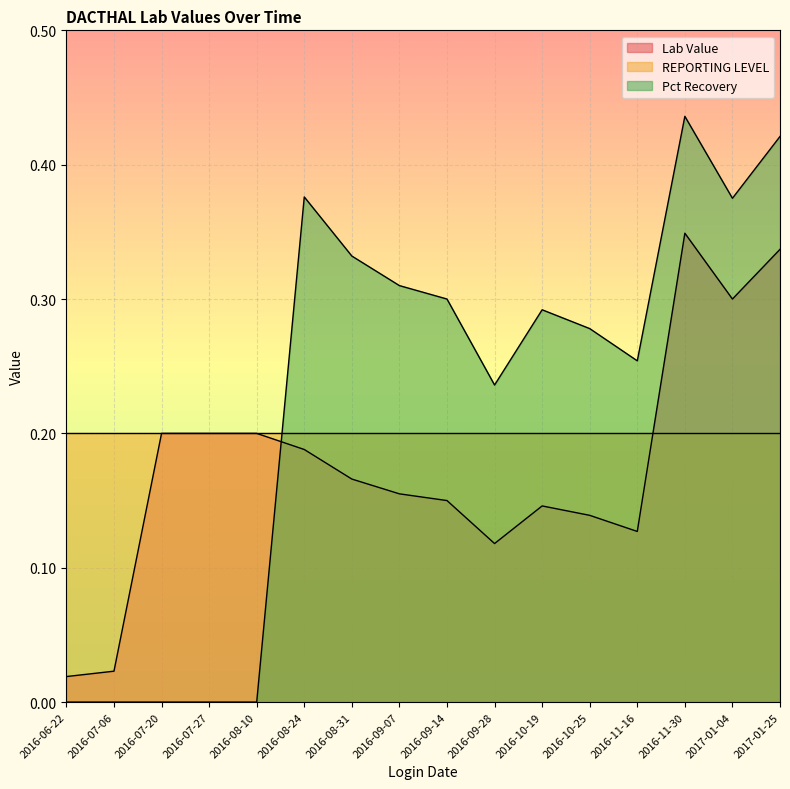

The value of Pct Recovery at 2016-10-25 is 0.1. True or false?

False